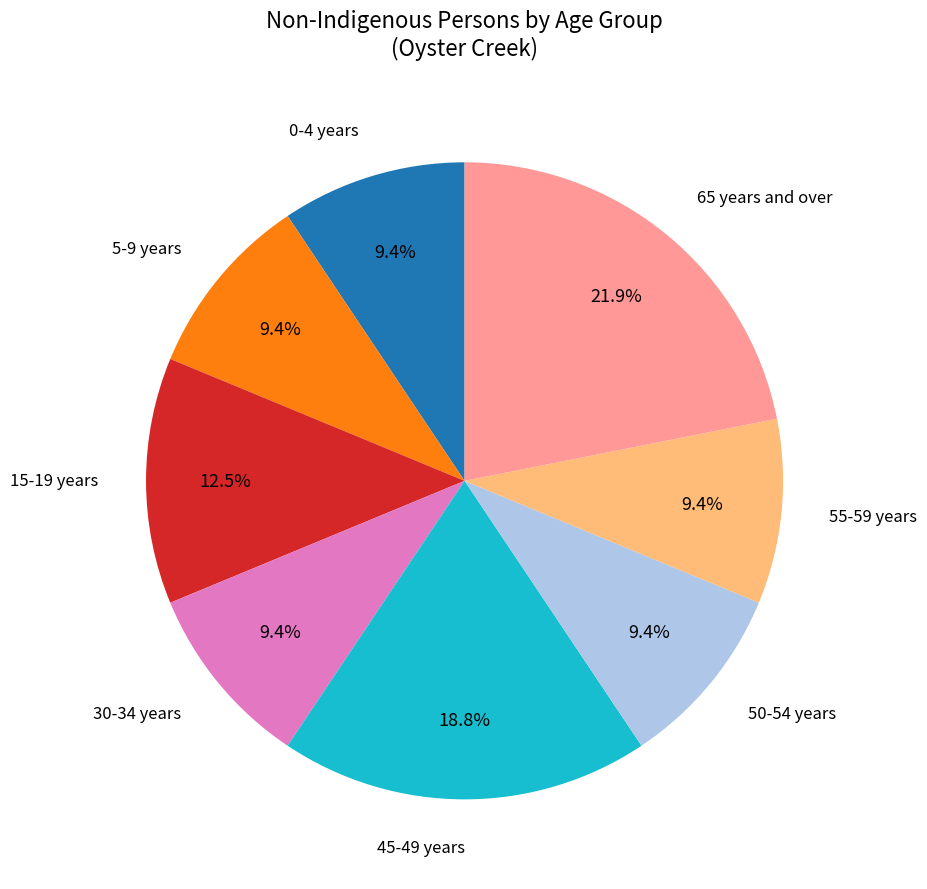

Which slice is the largest?

65 years and over